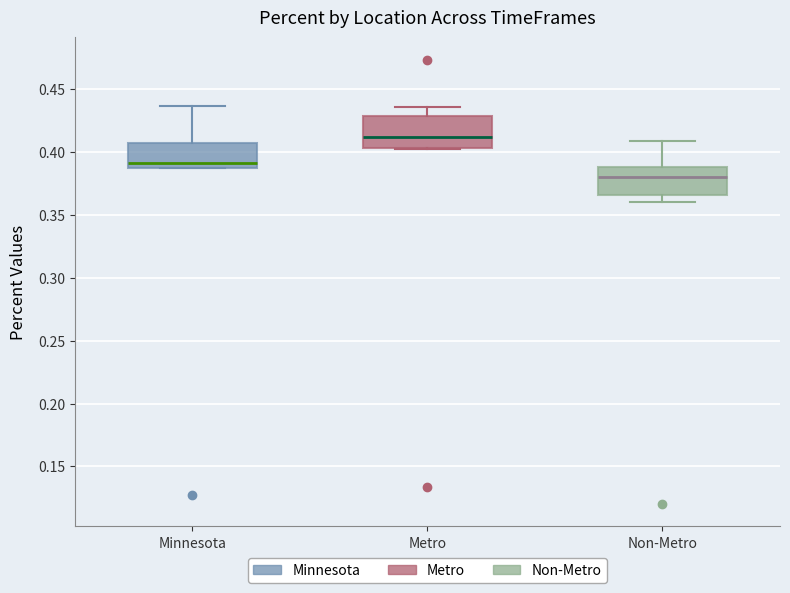

Where is the upper edge of the box for Minnesota on the y-axis? The values are not printed on the chart, so give them approximately, as read against the axis.

0.405